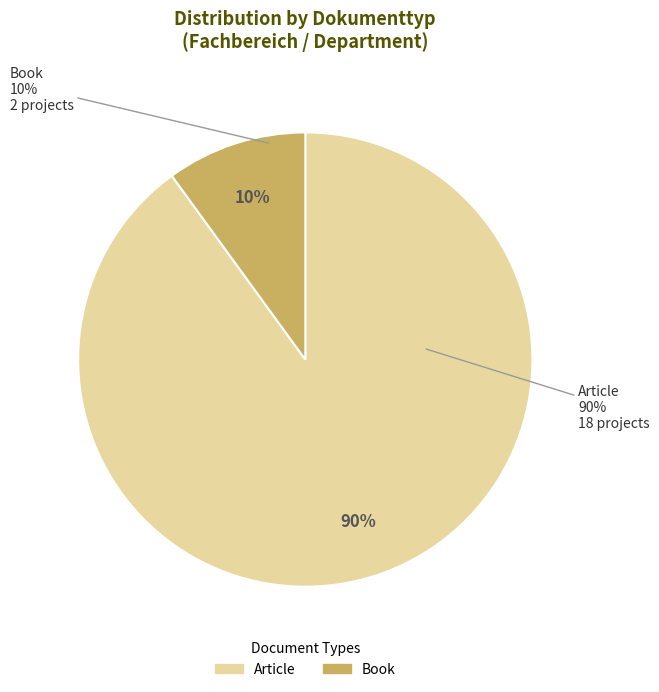

Is Book the majority of the pie?

No